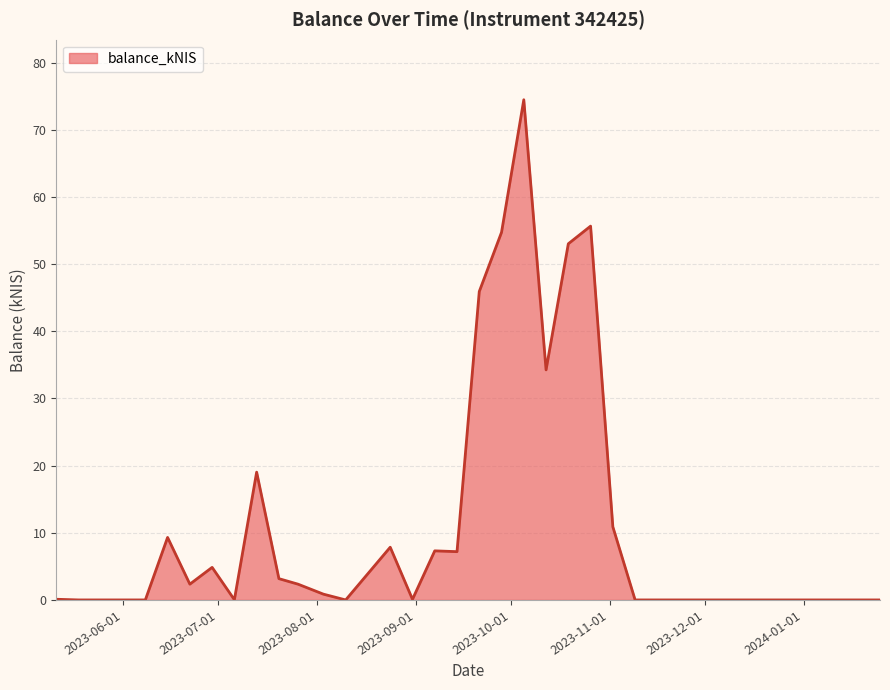

What is the difference between the maximum and minimum values?

74.5